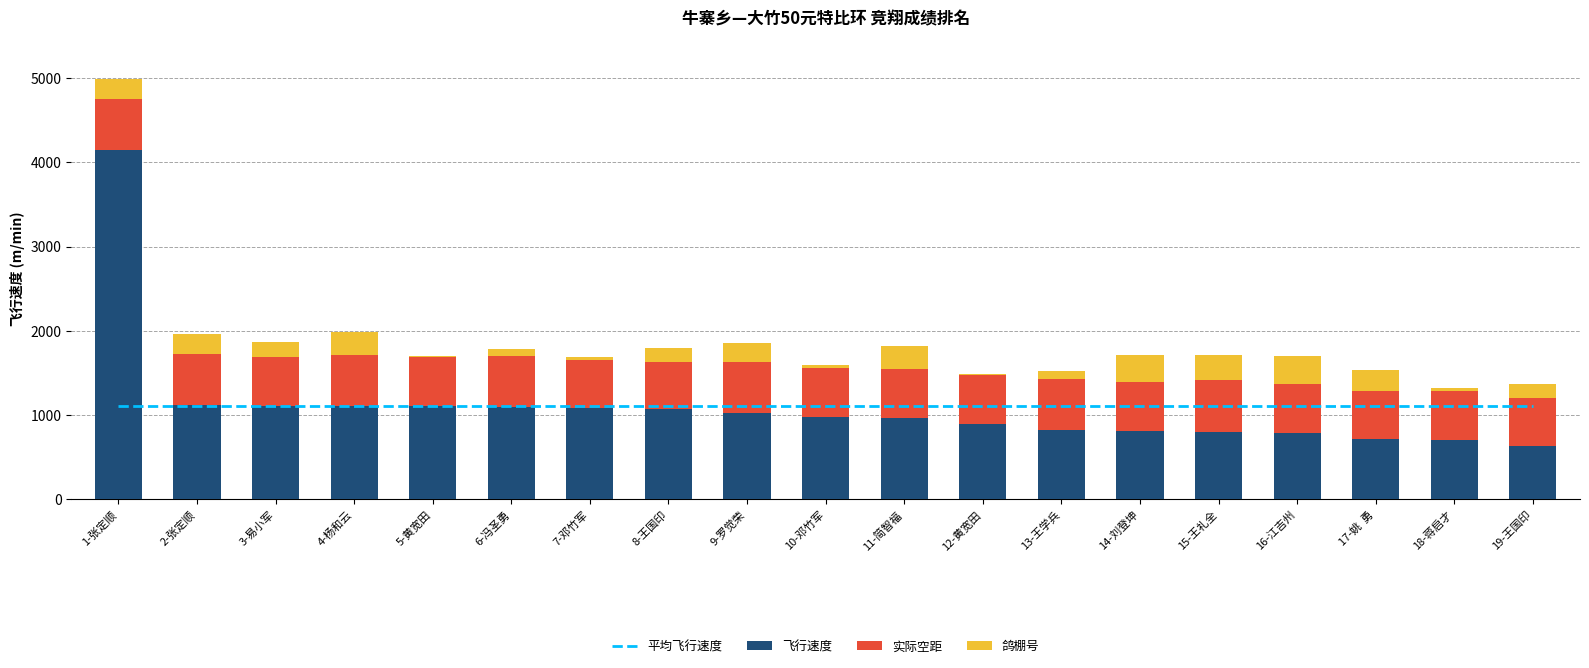

Which series has the largest total across all categories?

飞行速度